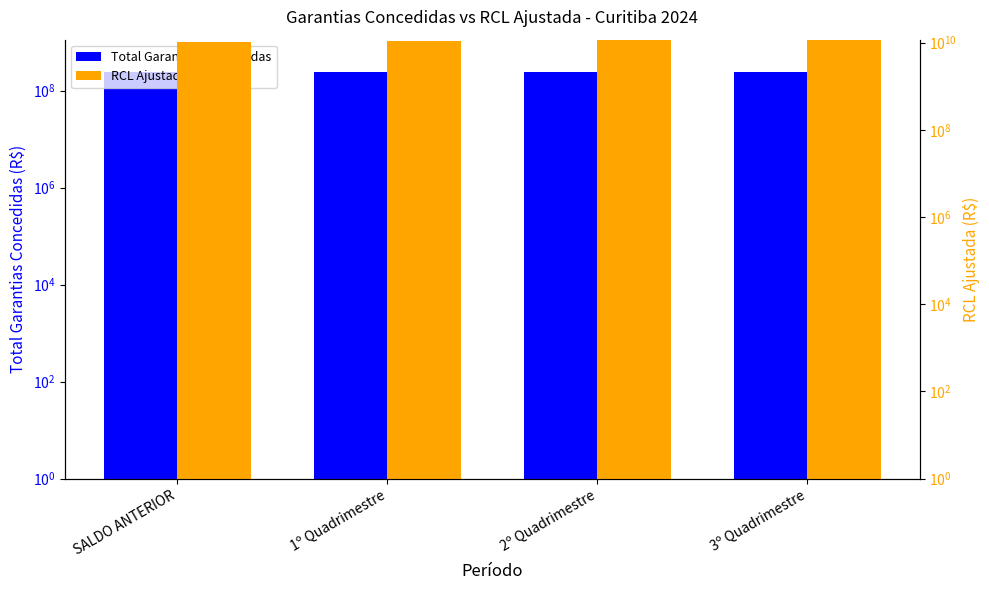

The value of Total Garantias Concedidas at 1º Quadrimestre is 239865070.0. True or false?

True